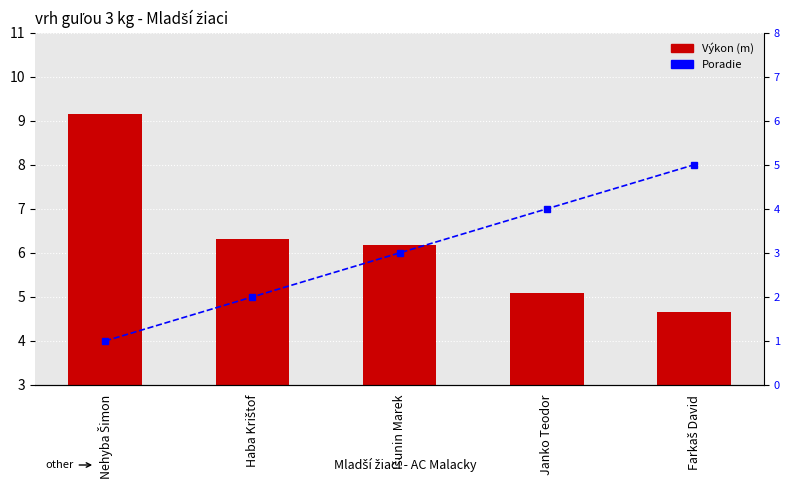

At which category is the sum across all series the highest?

Nehyba Šimon